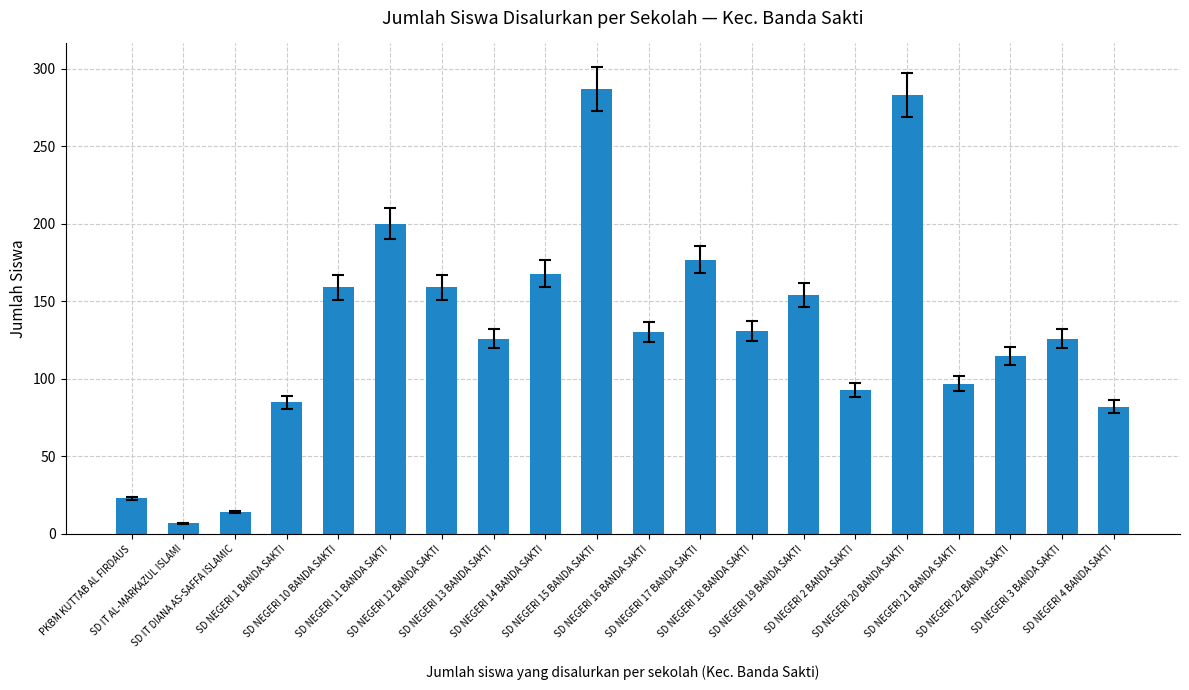

Which label corresponds to the largest value in the chart?

SD NEGERI 15 BANDA SAKTI